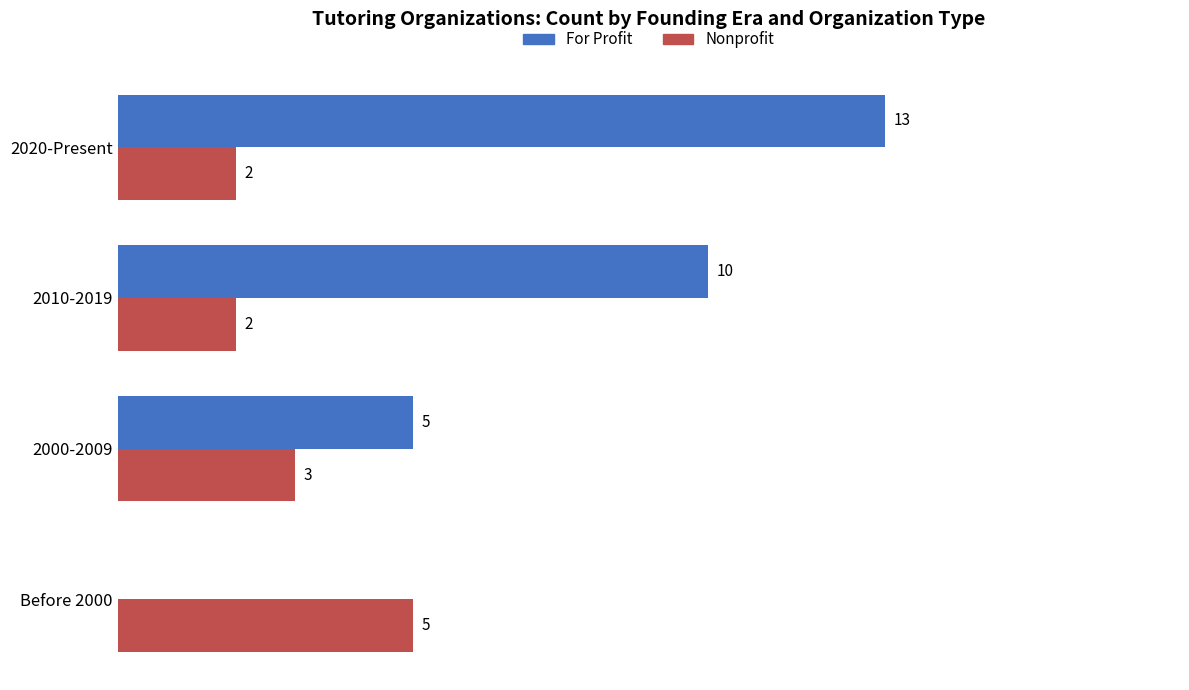

Between Before 2000 and 2010-2019, which series saw the biggest shift?

For Profit